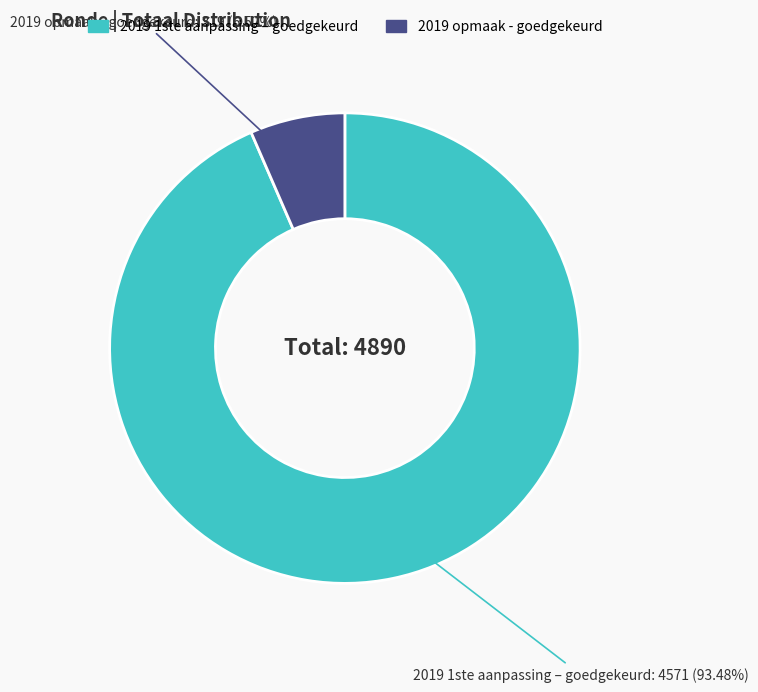

Which has a higher value, 2019 1ste aanpassing – goedgekeurd or 2019 opmaak - goedgekeurd?

2019 1ste aanpassing – goedgekeurd